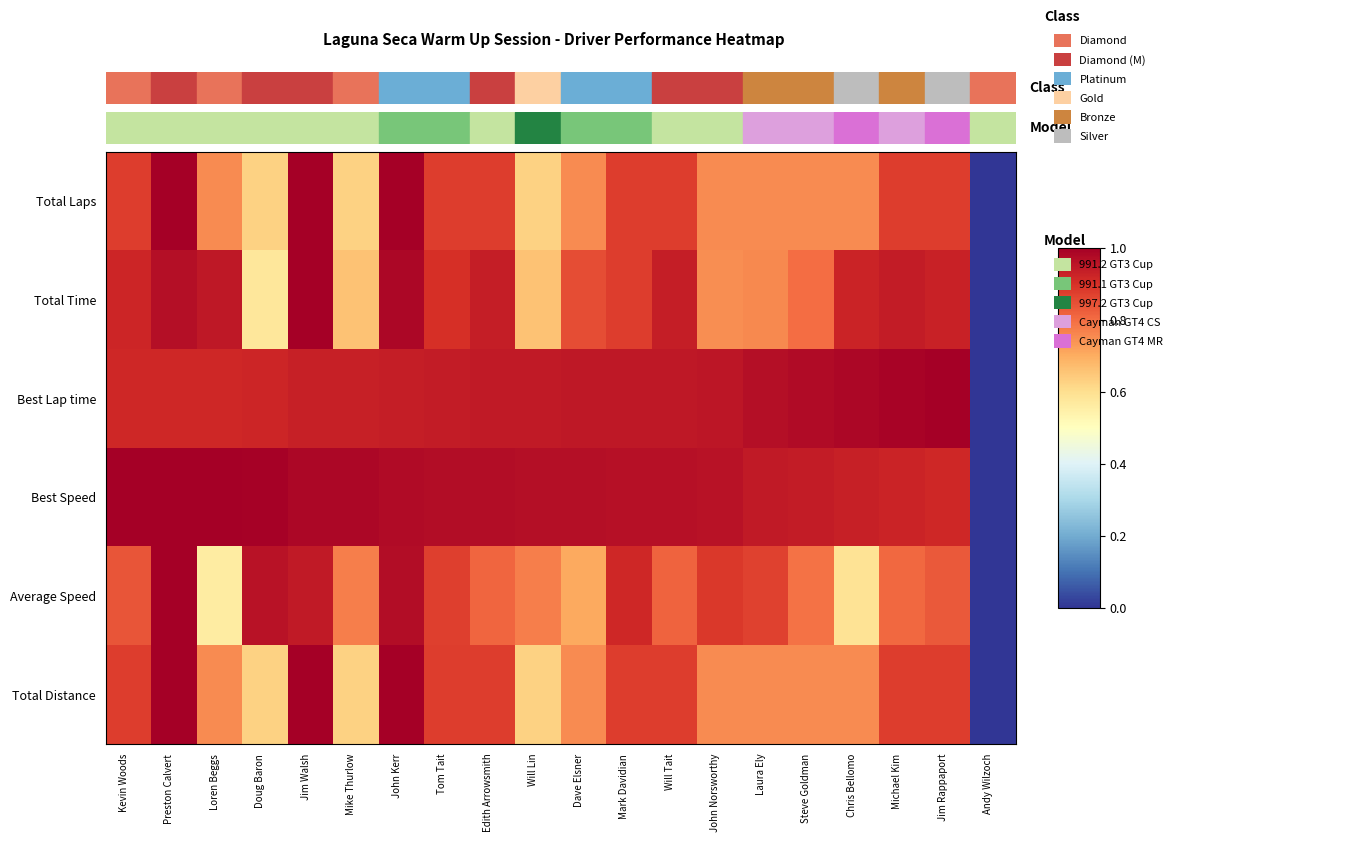

Reading left to right, list all the values displayed in this chart.

Total Laps: Kevin Woods=0.9	Preston Calvert=1.0	Loren Beggs=0.8	Doug Baron=0.6	Jim Walsh=1.0	Mike Thurlow=0.6	John Kerr=1.0	Tom Tait=0.9	Edith Arrowsmith=0.9	Will Lin=0.6	Dave Elsner=0.8	Mark Davidian=0.9	Will Tait=0.9	John Norsworthy=0.8	Laura Ely=0.8	Steve Goldman=0.8	Chris Bellomo=0.8	Michael Kim=0.9	Jim Rappaport=0.9	Andy Wilzoch=0.0
Total Time: Kevin Woods=0.9	Preston Calvert=1.0	Loren Beggs=0.9	Doug Baron=0.6	Jim Walsh=1.0	Mike Thurlow=0.7	John Kerr=1.0	Tom Tait=0.9	Edith Arrowsmith=0.9	Will Lin=0.7	Dave Elsner=0.9	Mark Davidian=0.9	Will Tait=0.9	John Norsworthy=0.7	Laura Ely=0.8	Steve Goldman=0.8	Chris Bellomo=0.9	Michael Kim=0.9	Jim Rappaport=0.9	Andy Wilzoch=0.0
Best Lap time: Kevin Woods=0.9	Preston Calvert=0.9	Loren Beggs=0.9	Doug Baron=0.9	Jim Walsh=0.9	Mike Thurlow=0.9	John Kerr=0.9	Tom Tait=0.9	Edith Arrowsmith=0.9	Will Lin=0.9	Dave Elsner=0.9	Mark Davidian=0.9	Will Tait=0.9	John Norsworthy=1.0	Laura Ely=1.0	Steve Goldman=1.0	Chris Bellomo=1.0	Michael Kim=1.0	Jim Rappaport=1.0	Andy Wilzoch=0.0
Best Speed: Kevin Woods=1.0	Preston Calvert=1.0	Loren Beggs=1.0	Doug Baron=1.0	Jim Walsh=1.0	Mike Thurlow=1.0	John Kerr=1.0	Tom Tait=1.0	Edith Arrowsmith=1.0	Will Lin=1.0	Dave Elsner=1.0	Mark Davidian=1.0	Will Tait=1.0	John Norsworthy=1.0	Laura Ely=0.9	Steve Goldman=0.9	Chris Bellomo=0.9	Michael Kim=0.9	Jim Rappaport=0.9	Andy Wilzoch=0.0
Average Speed: Kevin Woods=0.8	Preston Calvert=1.0	Loren Beggs=0.6	Doug Baron=1.0	Jim Walsh=0.9	Mike Thurlow=0.8	John Kerr=1.0	Tom Tait=0.9	Edith Arrowsmith=0.8	Will Lin=0.8	Dave Elsner=0.7	Mark Davidian=0.9	Will Tait=0.8	John Norsworthy=0.9	Laura Ely=0.9	Steve Goldman=0.8	Chris Bellomo=0.6	Michael Kim=0.8	Jim Rappaport=0.8	Andy Wilzoch=0.0
Total Distance: Kevin Woods=0.9	Preston Calvert=1.0	Loren Beggs=0.8	Doug Baron=0.6	Jim Walsh=1.0	Mike Thurlow=0.6	John Kerr=1.0	Tom Tait=0.9	Edith Arrowsmith=0.9	Will Lin=0.6	Dave Elsner=0.8	Mark Davidian=0.9	Will Tait=0.9	John Norsworthy=0.8	Laura Ely=0.8	Steve Goldman=0.8	Chris Bellomo=0.8	Michael Kim=0.9	Jim Rappaport=0.9	Andy Wilzoch=0.0